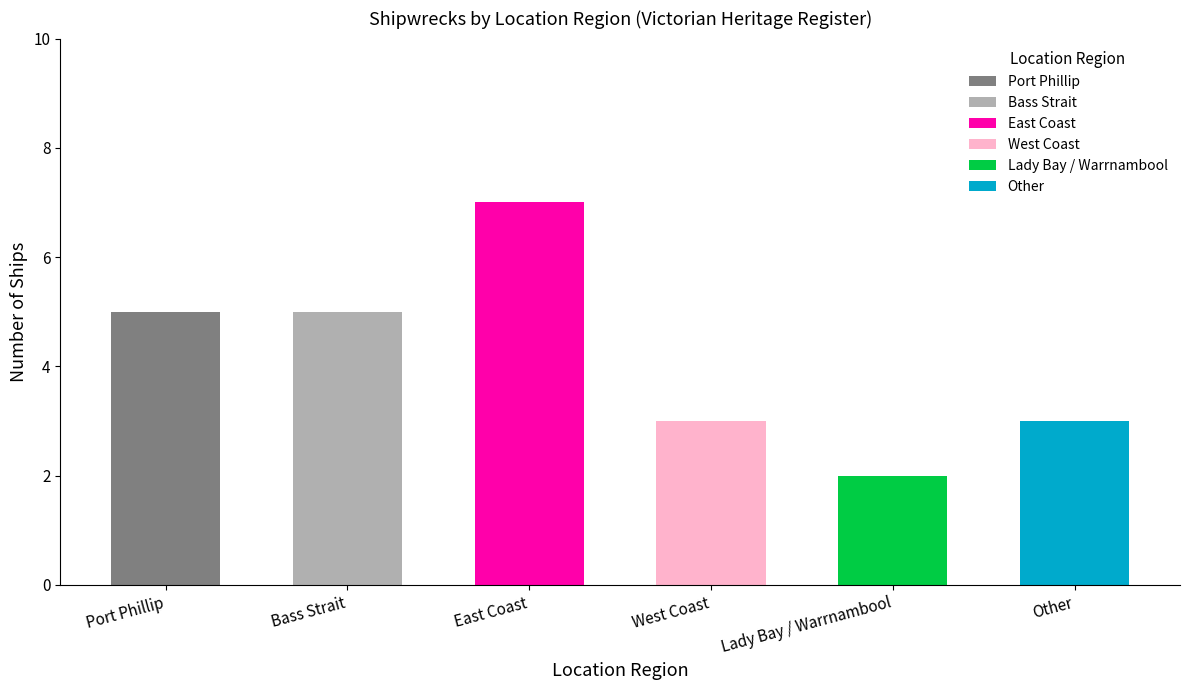

Which has a higher value, West Coast or Bass Strait?

Bass Strait